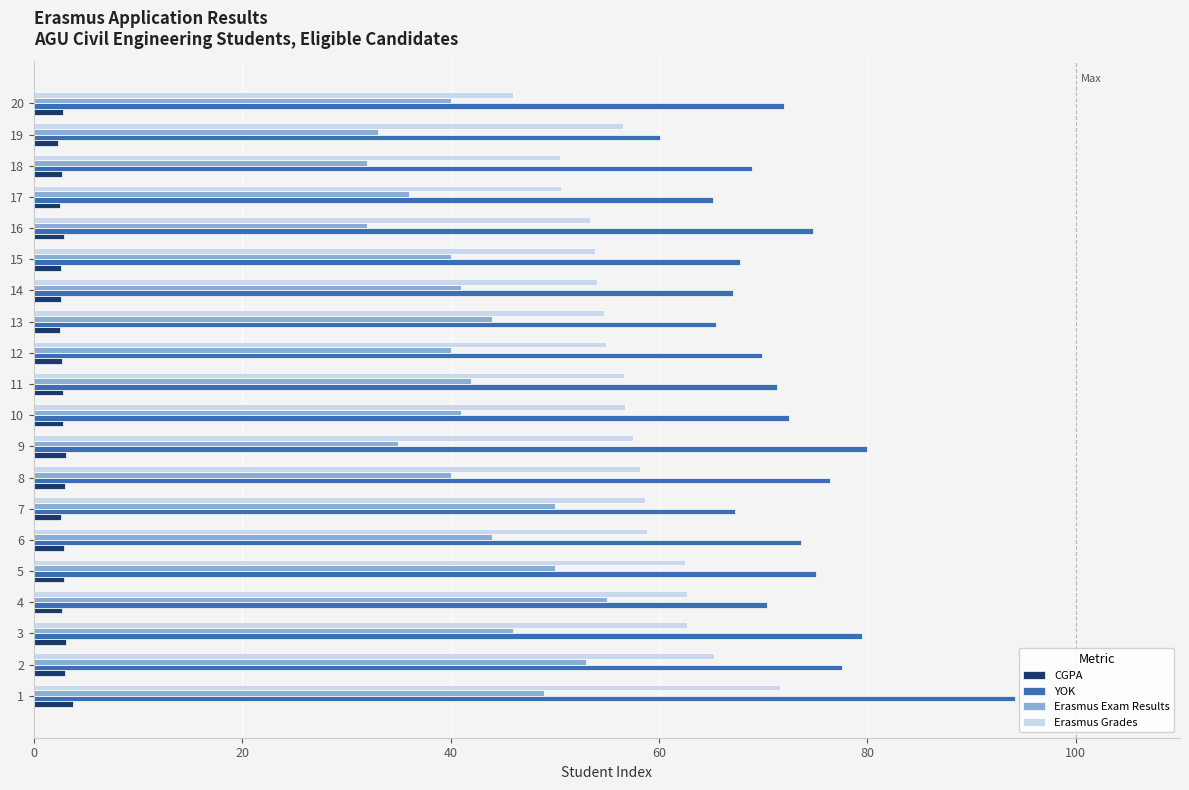

Rank the series at 10 from highest to lowest value.

YOK, Erasmus Grades, Erasmus Exam Results, CGPA